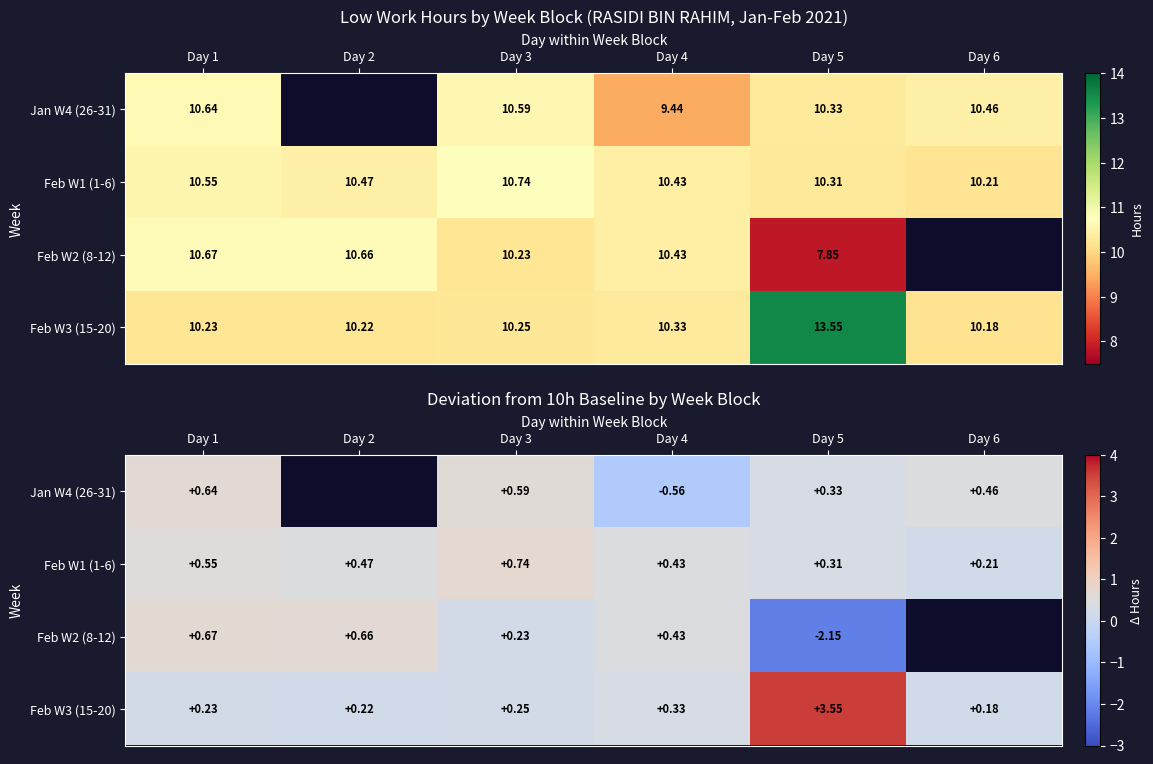

Which has a higher value, Day 2 or Day 5?

Day 5